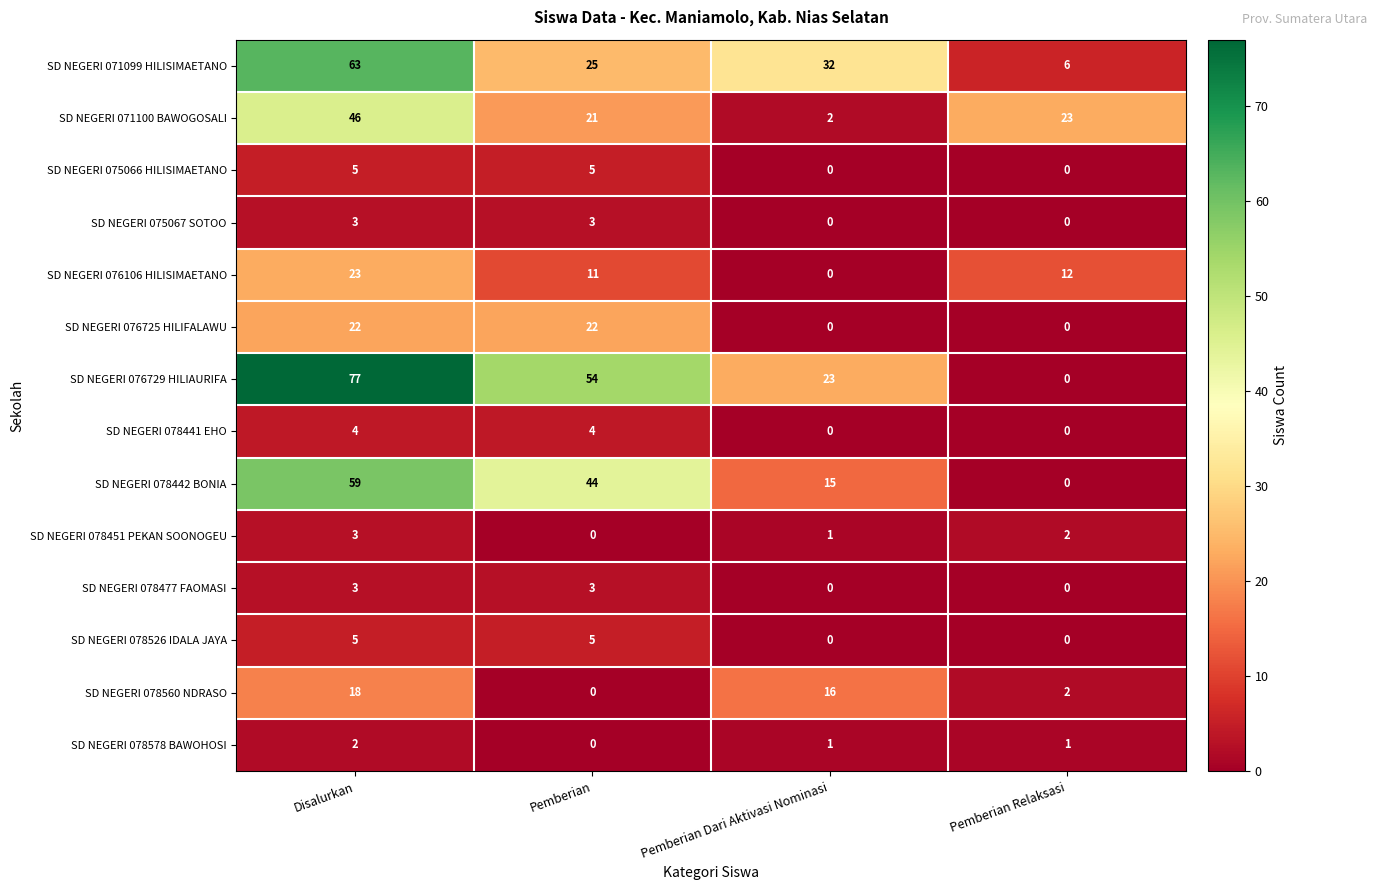

At which category is the sum across all series the highest?

Disalurkan